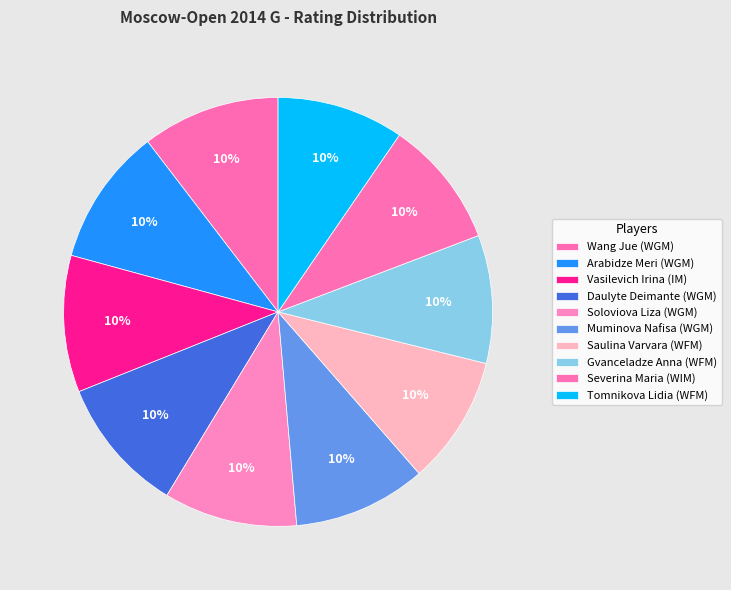

How many slices are in this pie chart?

10